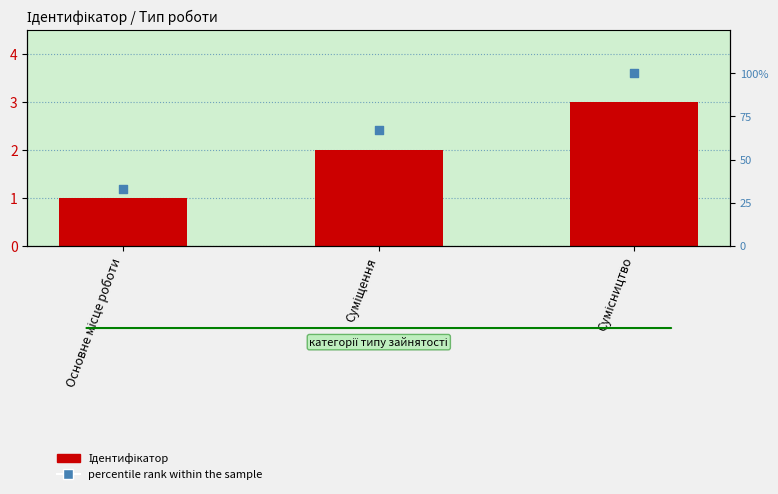

What are all the series names shown in the legend?

Ідентифікатор, percentile rank within the sample